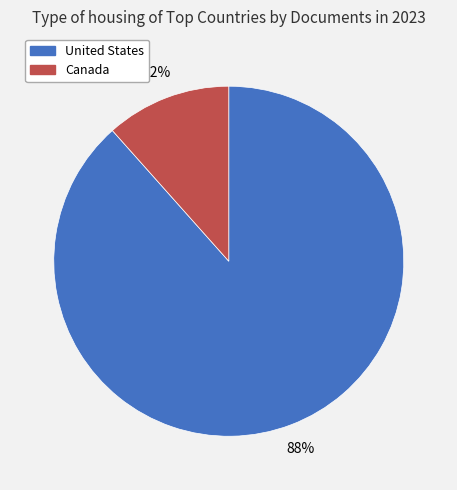

Is it true that United States is 99% of the pie?

False